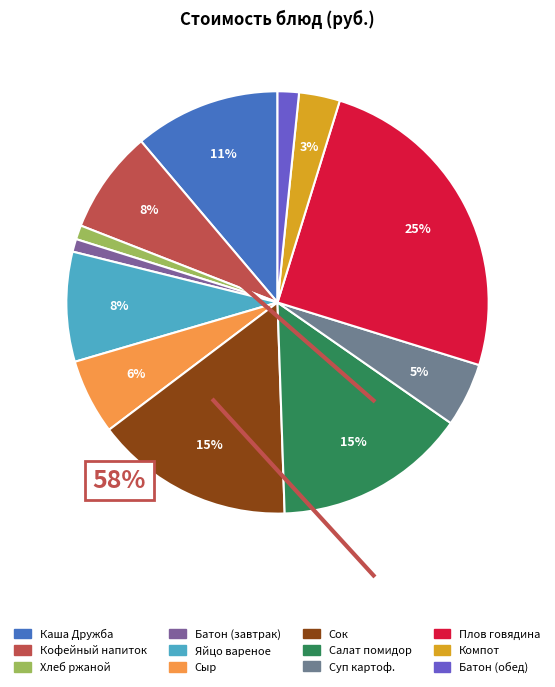

How many slices are in this pie chart?

12